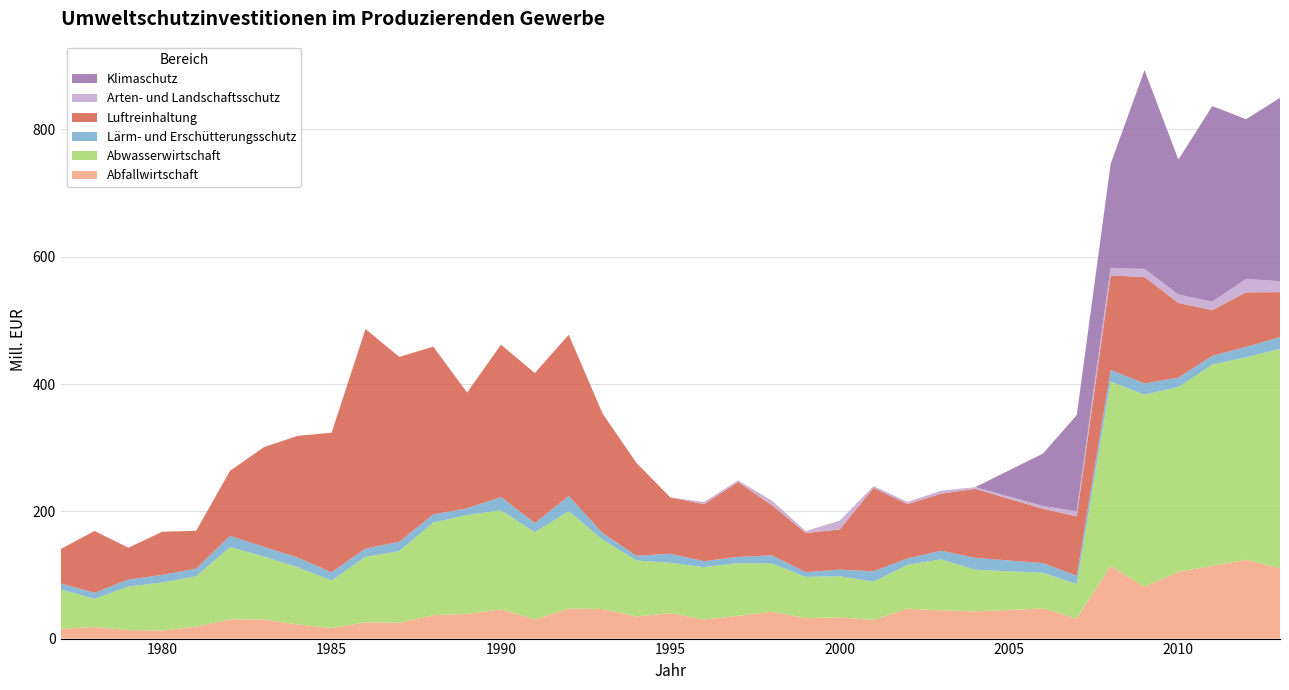

Reading left to right, transcribe all the data shown in this chart.

Abfallwirtschaft: 15.6	18.2	13.4	12.7	18.8	30.2	29.9	22.1	16.5	25.6	24.6	36.8	38.8	45.9	30.1	47.0	46.4	34.7	40.0	30.0	35.6	42.2	32.1	33.2	29.3	46.9	44.5	42.7	47.3	31.6	114.3	81.3	105.1	114.2	123.8	110.6
Abwasserwirtschaft: 61.7	44.2	68.4	75.5	79.0	113.7	99.0	89.8	74.9	102.8	112.9	145.5	155.3	155.7	137.1	153.2	109.1	88.2	79.0	82.3	83.0	75.7	64.8	64.8	60.0	69.0	79.9	65.5	56.1	54.1	289.6	301.9	290.1	316.4	318.1	344.6
Lärm- und Erschütterungsschutz: 9.3	9.6	11.0	11.9	12.0	17.5	15.3	15.3	12.9	13.0	14.7	12.9	10.5	20.8	14.3	24.0	10.4	7.3	14.4	9.3	9.7	12.9	7.5	10.4	16.4	10.2	13.7	18.7	15.2	13.1	18.4	17.7	14.9	13.7	16.4	18.4
Luftreinhaltung: 54.1	97.1	50.0	67.7	59.6	102.2	156.6	191.3	219.2	345.0	290.4	263.5	182.0	239.3	235.7	253.2	187.6	145.9	88.5	89.6	117.7	78.8	61.5	63.1	131.1	85.3	89.6	108.4	85.4	93.2	148.4	167.1	117.3	71.9	85.7	70.7
Arten- und Landschaftsschutz: 0.0	0.0	0.0	0.0	0.0	0.0	0.0	0.0	0.0	0.0	0.0	0.0	0.0	0.0	0.0	0.0	0.0	0.0	0.0	3.4	2.6	7.0	3.0	13.9	2.8	3.4	4.6	2.6	4.4	8.1	11.9	12.9	13.2	13.1	21.0	17.2
Klimaschutz: 0.0	0.0	0.0	0.0	0.0	0.0	0.0	0.0	0.0	0.0	0.0	0.0	0.0	0.0	0.0	0.0	0.0	0.0	0.0	0.0	0.0	0.0	0.0	0.0	0.0	0.0	0.0	0.0	82.2	151.3	163.5	312.3	212.0	307.4	251.2	288.0